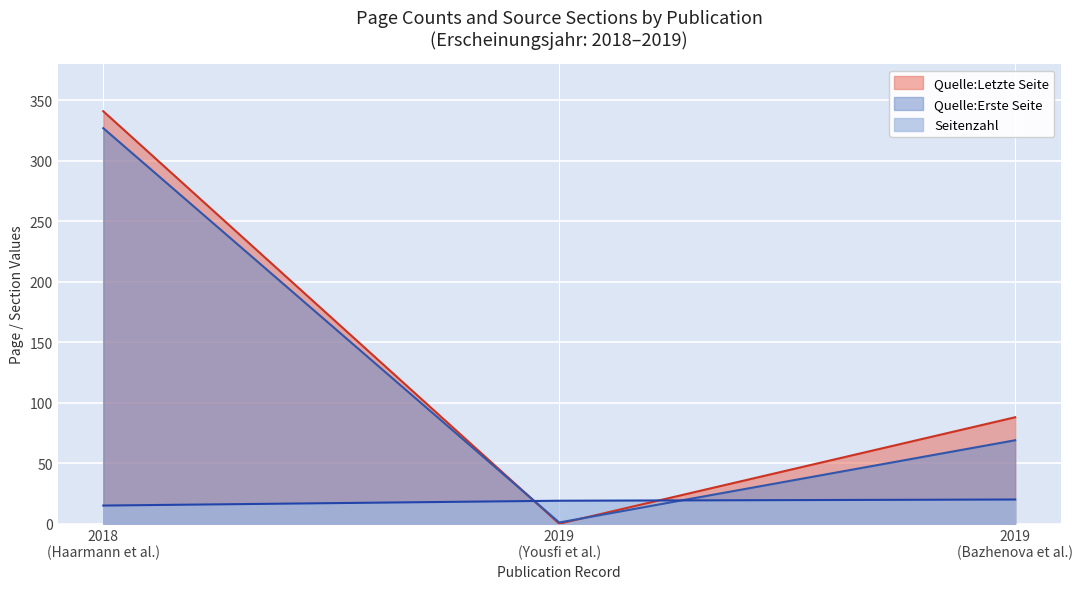

What is the minimum value for Seitenzahl?

15